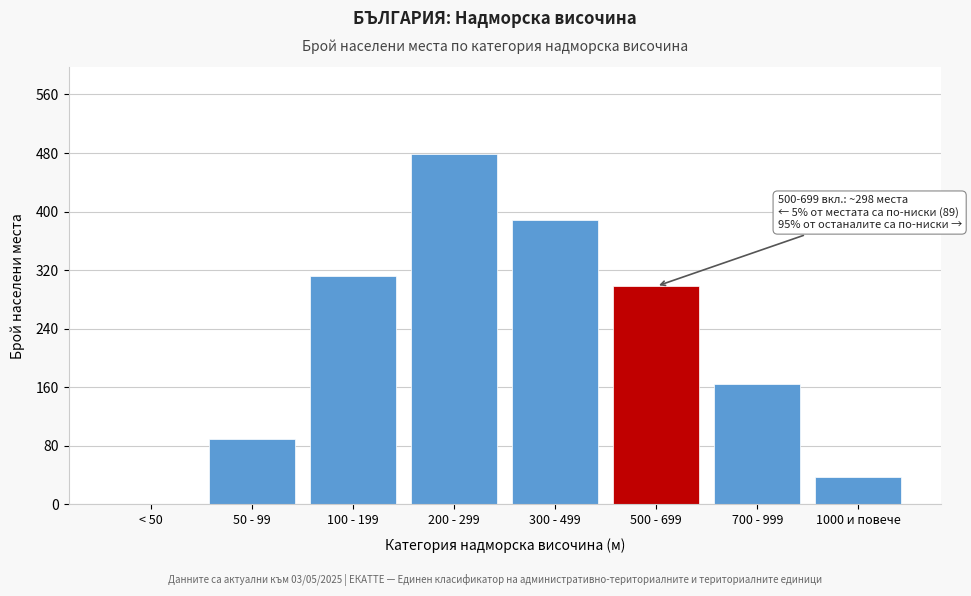

Reading left to right, transcribe all the data shown in this chart.

< 50=0	50 - 99=89	100 - 199=312	200 - 299=478	300 - 499=389	500 - 699=298	700 - 999=164	1000 и повече=37